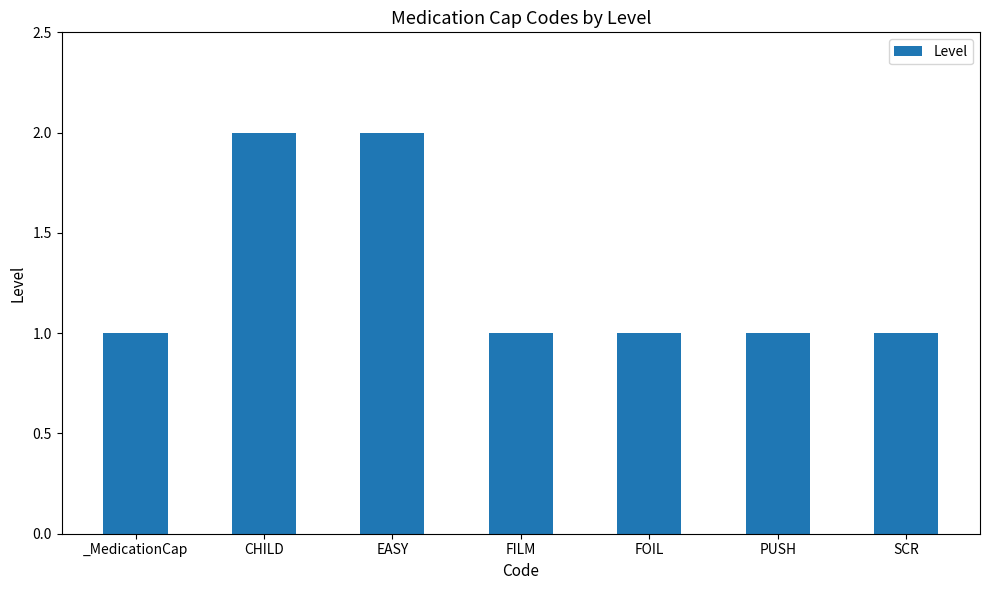

Which has a higher value, EASY or FILM?

EASY